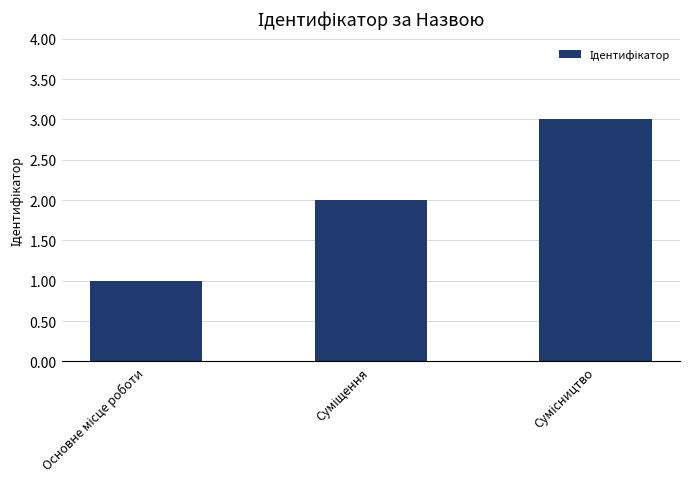

What is the sum of all values?

6